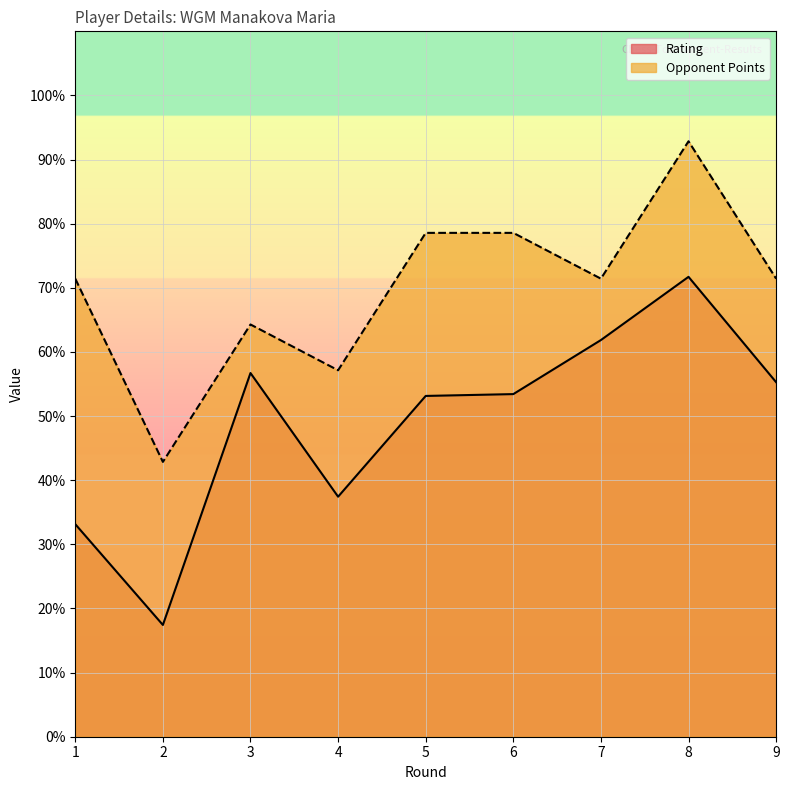

What are all the series names shown in the legend?

Rating, Opponent Points